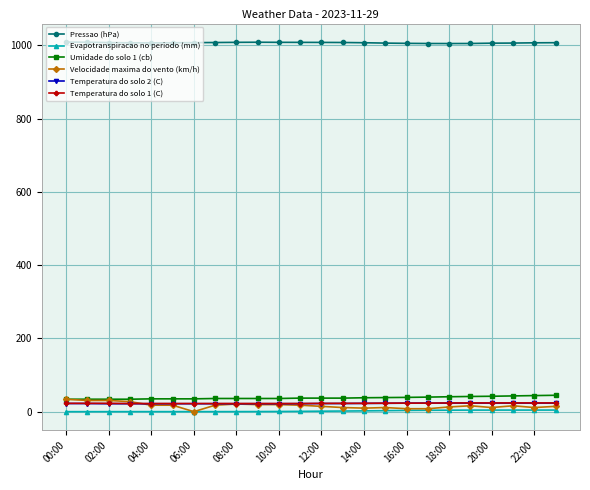

True or false: Umidade do solo 1 (cb) and Temperatura do solo 1 (C) intersect in this chart.

False